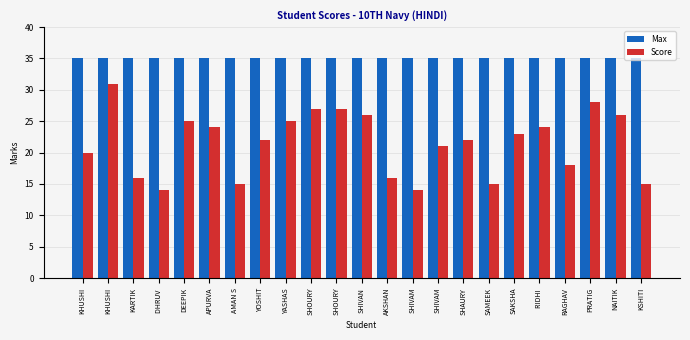

Which category has the lowest value across all series?

DHRUV 